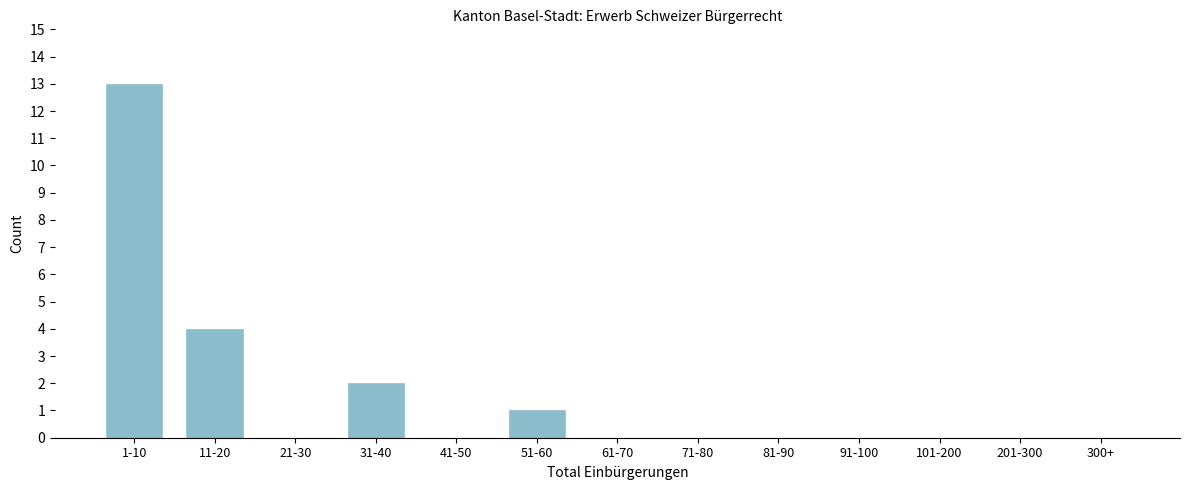

Reading right to left, transcribe all the data shown in this chart.

300+=0	201-300=0	101-200=0	91-100=0	81-90=0	71-80=0	61-70=0	51-60=1	41-50=0	31-40=2	21-30=0	11-20=4	1-10=13